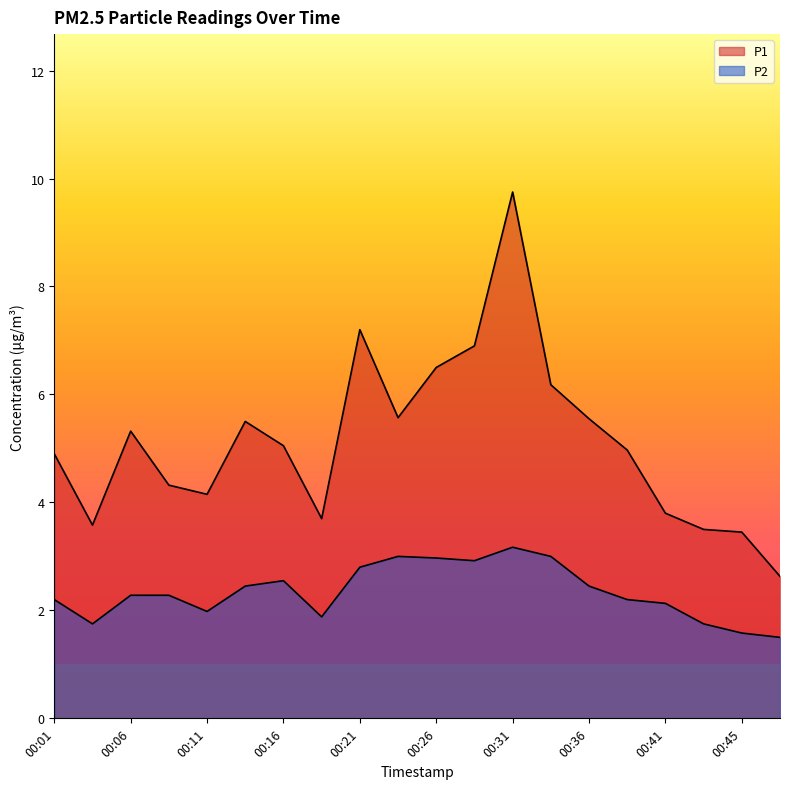

Rank the series by their maximum value, from highest to lowest.

P1, P2